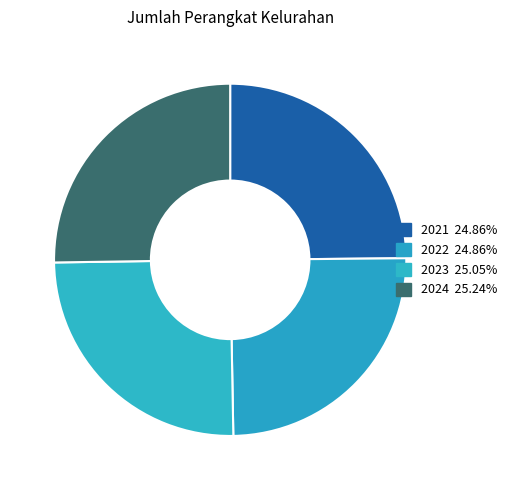

How many segments does this pie chart have?

4